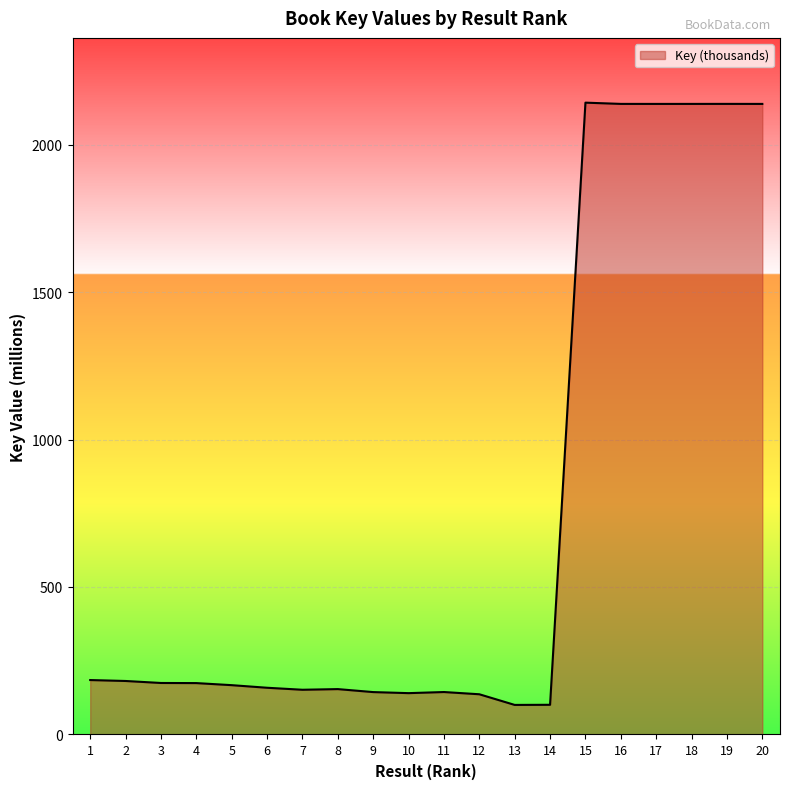

Does the chart display data point markers on the line(s)?

No